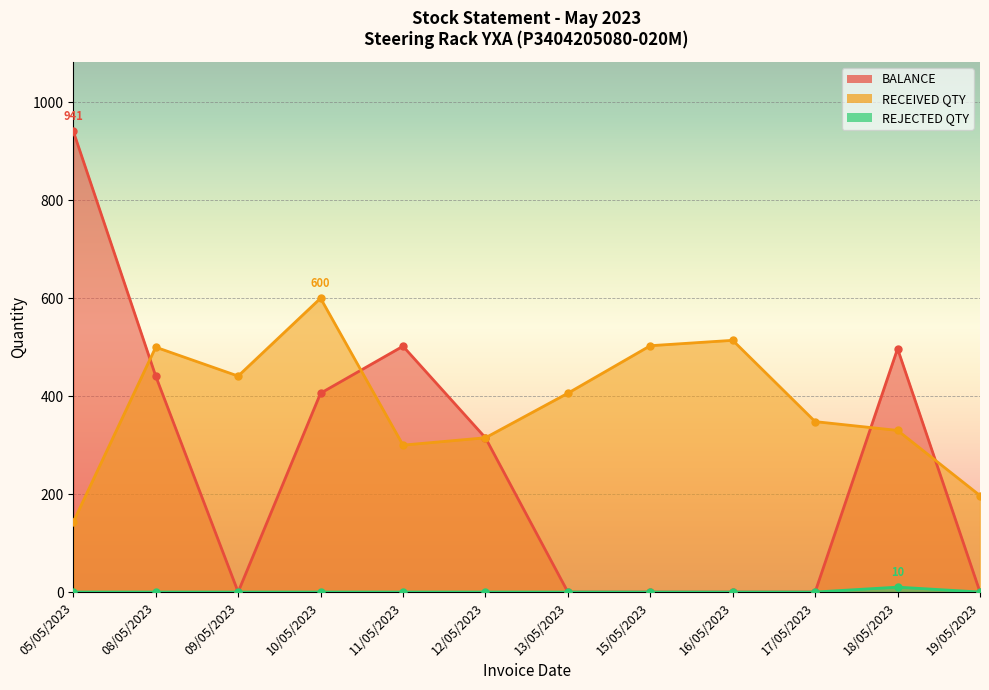

What is the label of the 10th point from the left?

17/05/2023